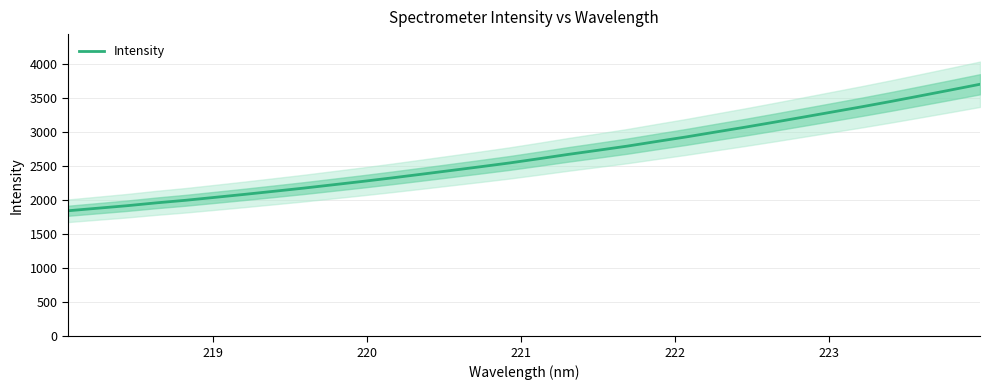

What is the highest value of the Intensity series?

3701.2